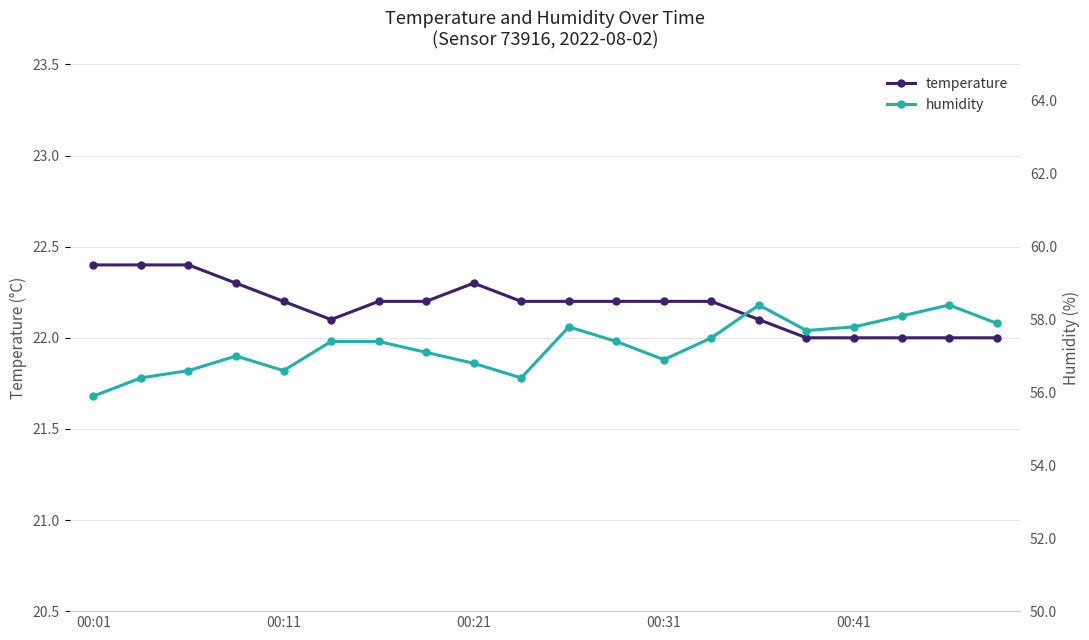

What is the minimum value for temperature?

22.0